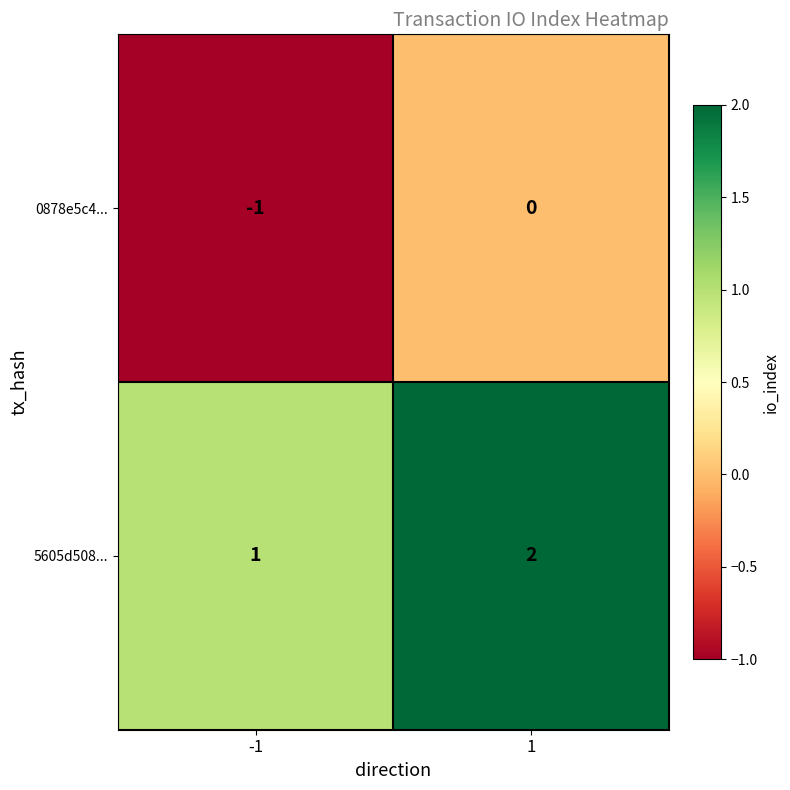

Rank the series by their maximum value, from highest to lowest.

5605d508..., 0878e5c4...